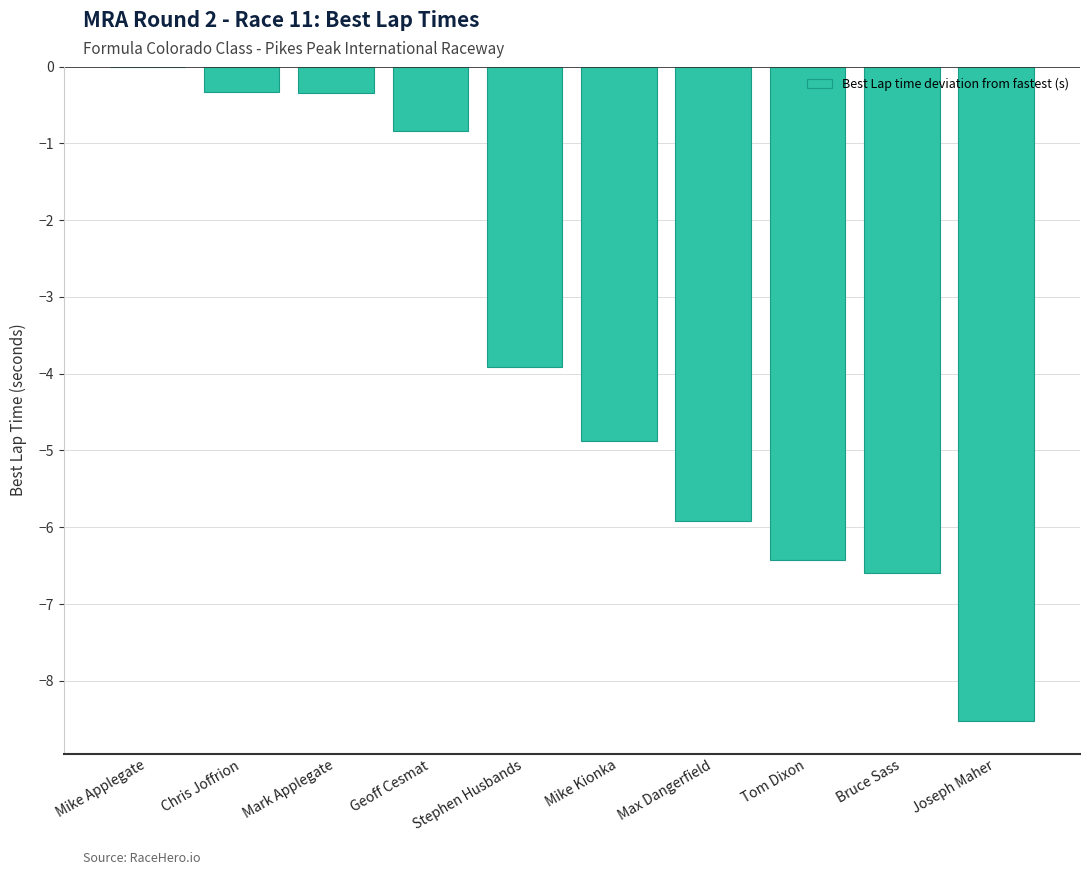

Reading left to right, list all the values displayed in this chart.

Mike Applegate=0.0	Chris Joffrion=-0.3	Mark Applegate=-0.3	Geoff Cesmat=-0.8	Stephen Husbands=-3.9	Mike Kionka=-4.9	Max Dangerfield=-5.9	Tom Dixon=-6.4	Bruce Sass=-6.6	Joseph Maher=-8.5